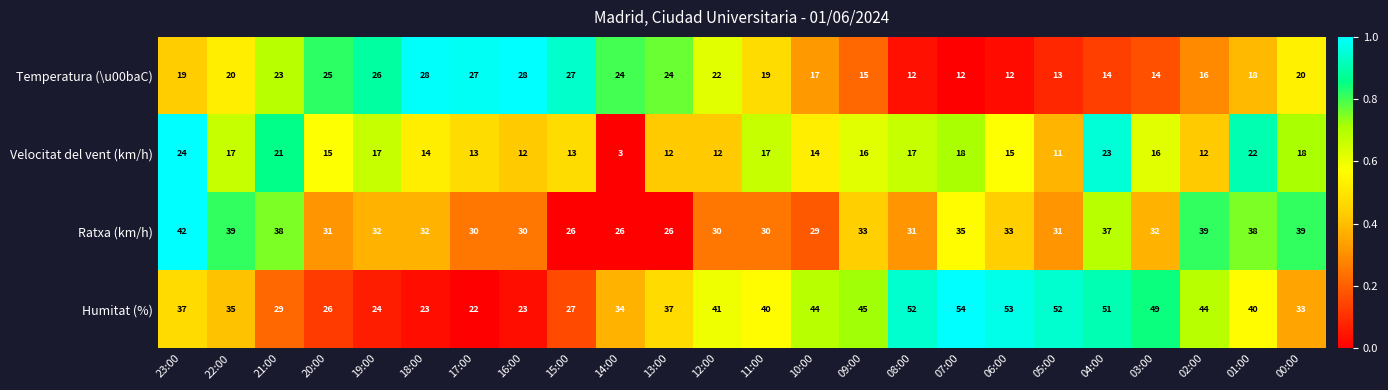

Which series has the largest total across all categories?

Humitat (%)